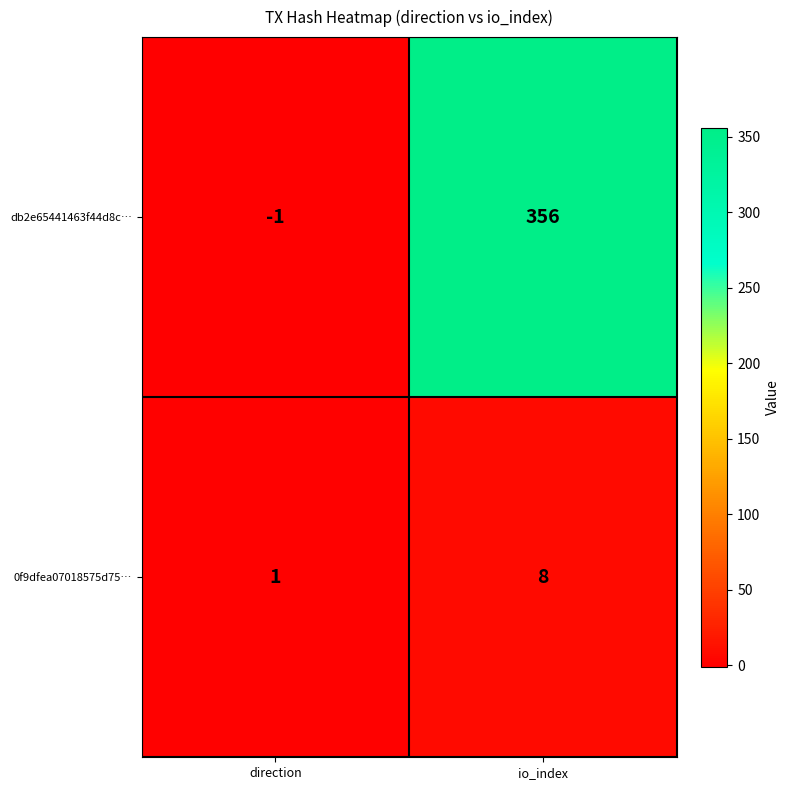

The value of db2e65441463f44d8c… at direction is 0. True or false?

False